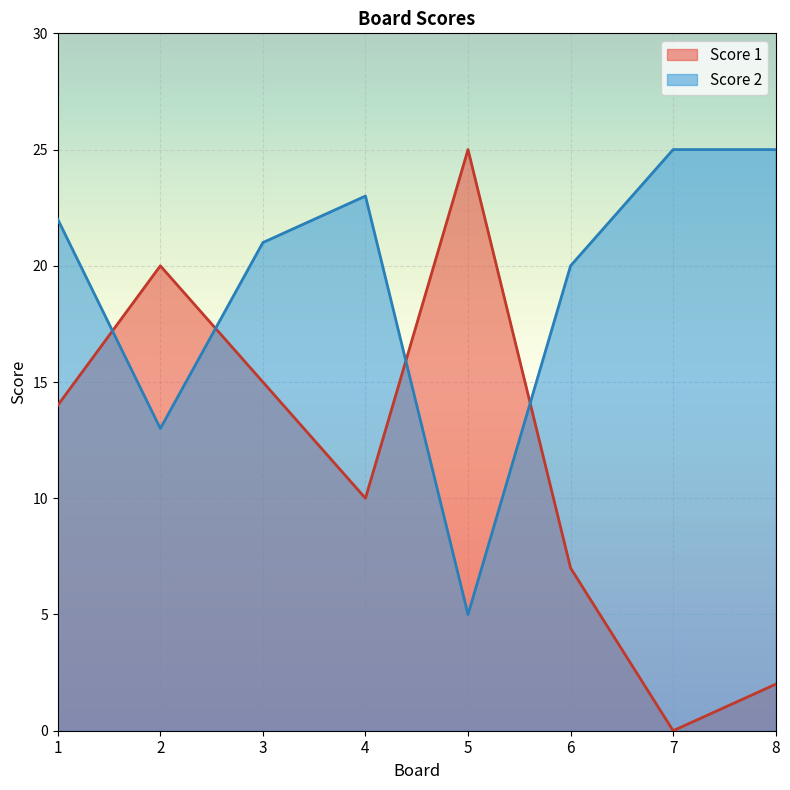

At which category does Score 1 reach its first local valley?

4